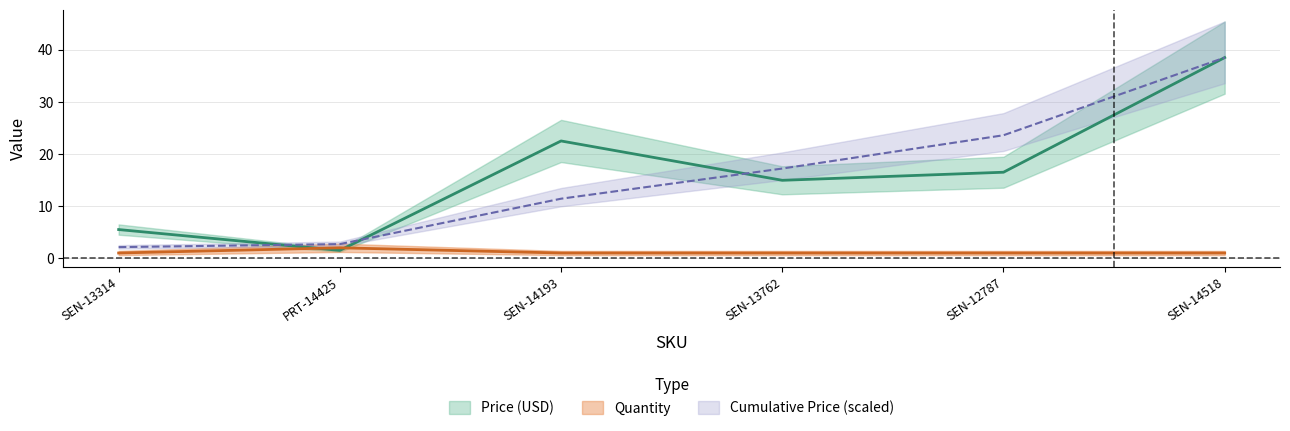

Between which two adjacent categories do Price (USD) and Quantity first intersect?

SEN-13314 and PRT-14425